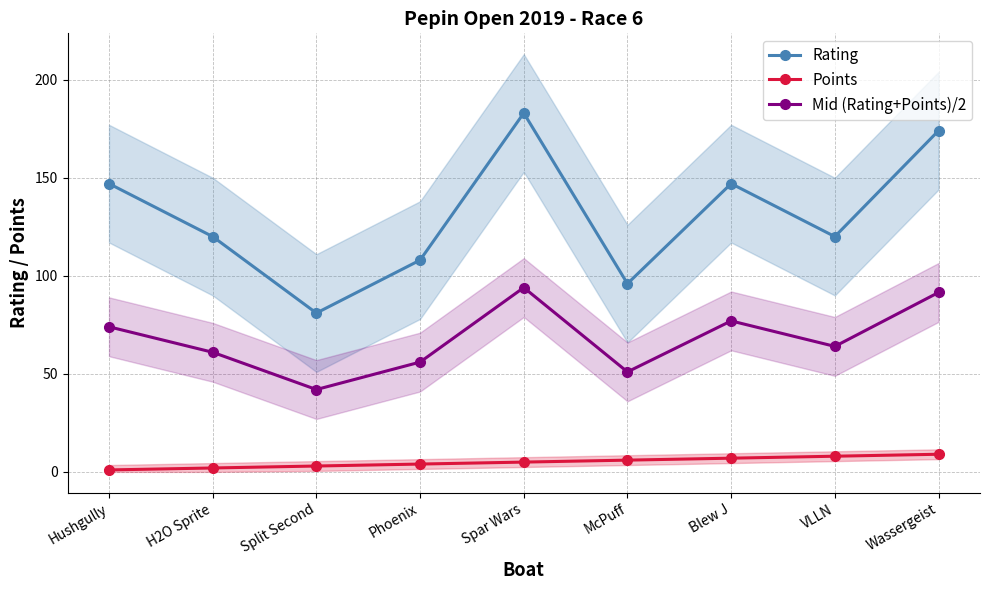

What is the label of the 5th point from the left?

Spar Wars